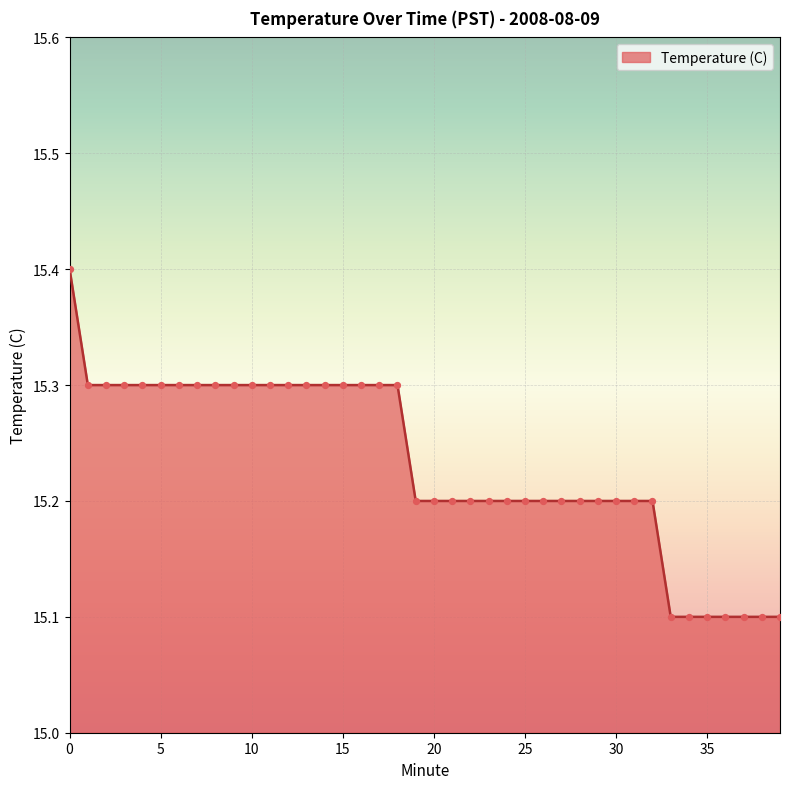

What is the maximum value shown in the chart?

15.4